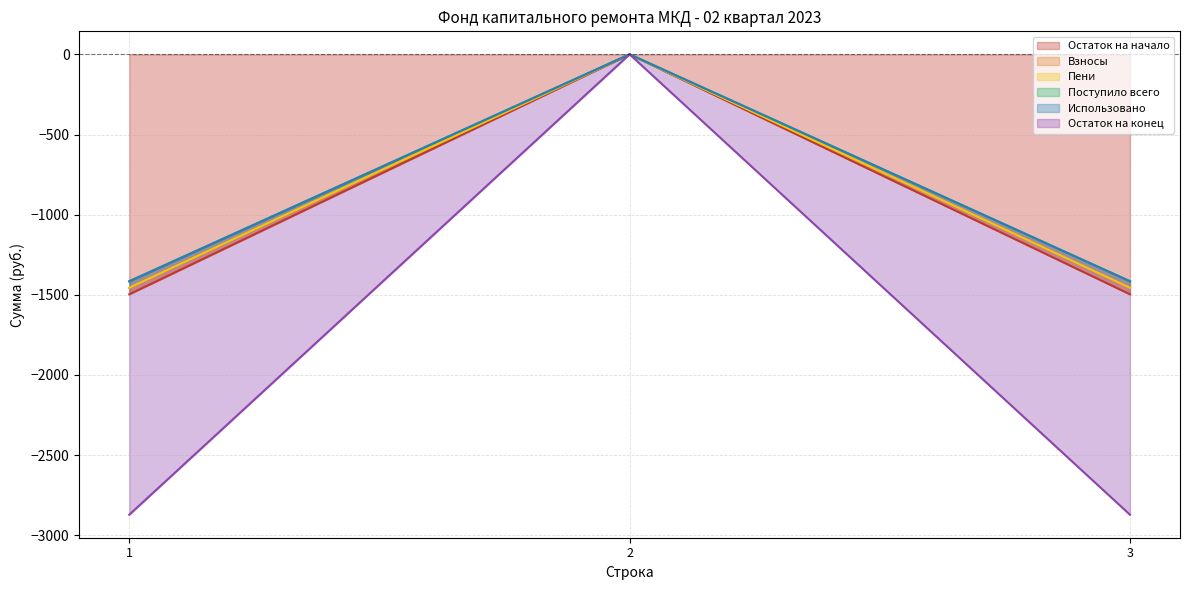

At which label is Остаток на начало closest to -1435?

2